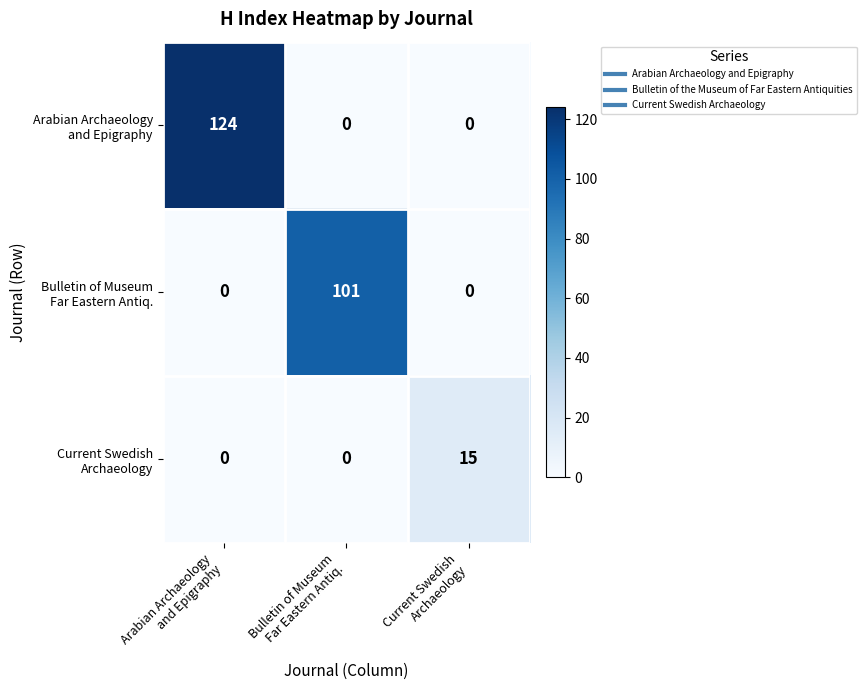

What is the greatest value displayed?

124